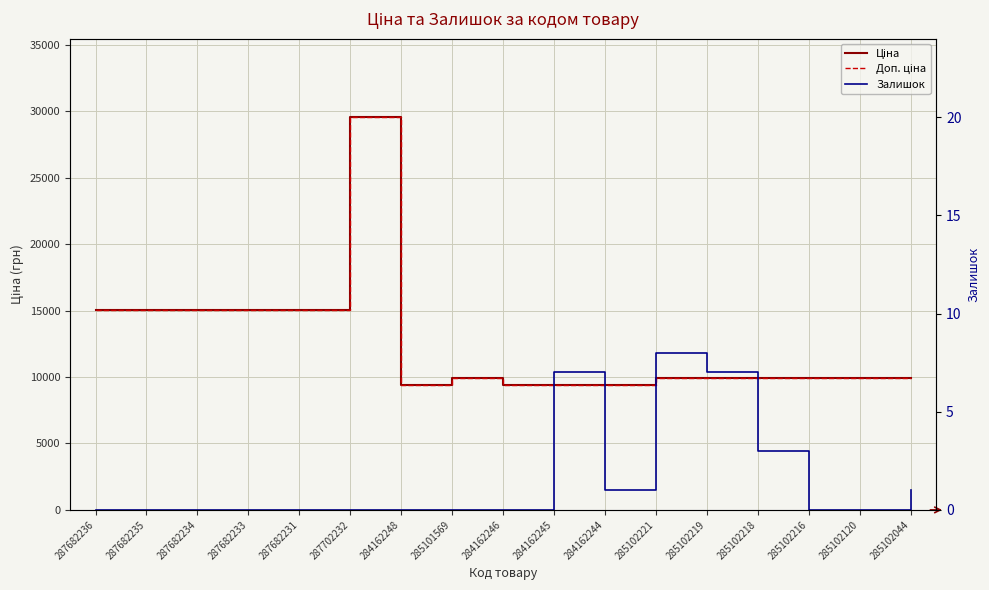

The Залишок series shows 10.6 at 285102219. True or false?

False